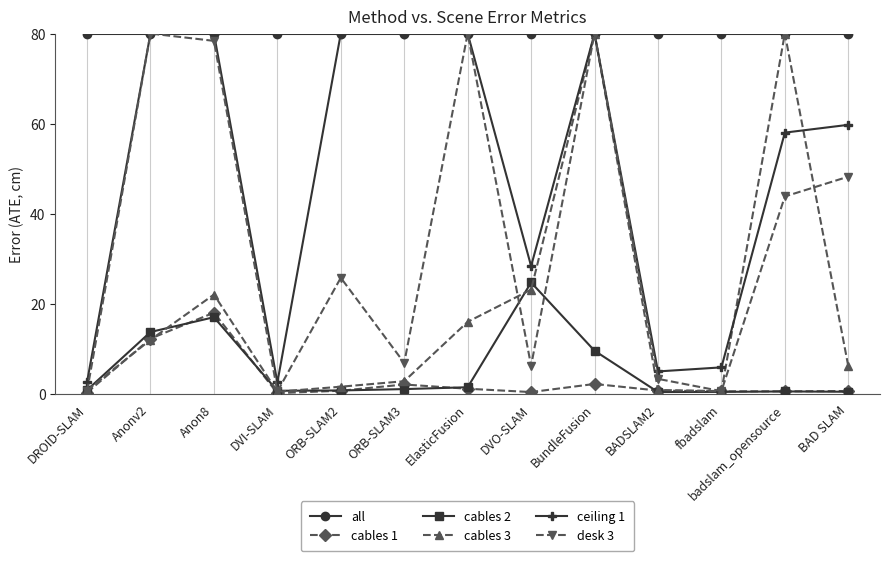

Where is the first local minimum for ceiling 1?

DVI-SLAM